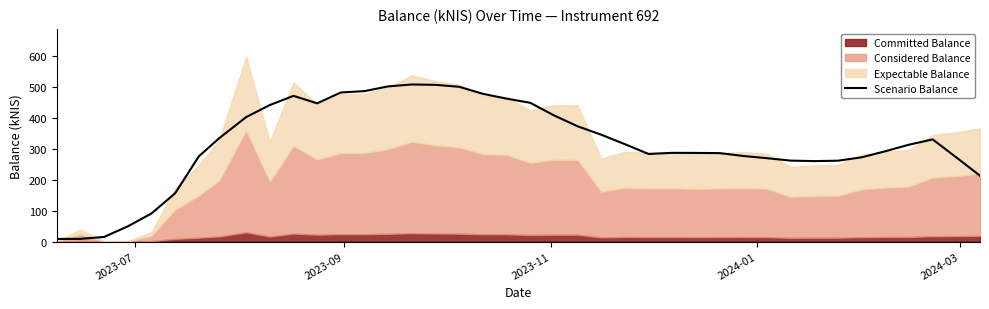

True or false: there are more than 2 points higher than both neighbors.

True